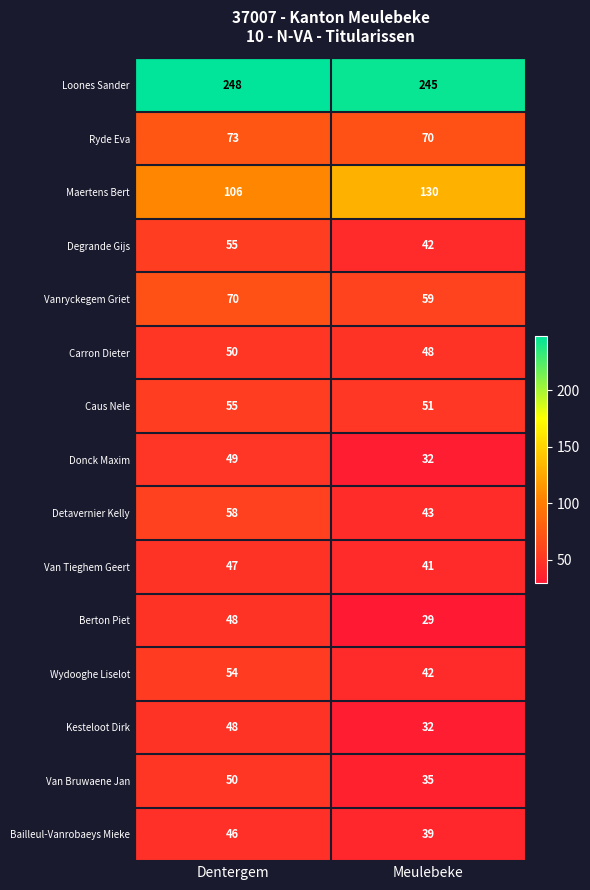

Reading left to right, extract all data points from this chart.

Loones Sander: 248	245
Ryde Eva: 73	70
Maertens Bert: 106	130
Degrande Gijs: 55	42
Vanryckegem Griet: 70	59
Carron Dieter: 50	48
Caus Nele: 55	51
Donck Maxim: 49	32
Detavernier Kelly: 58	43
Van Tieghem Geert: 47	41
Berton Piet: 48	29
Wydooghe Liselot: 54	42
Kesteloot Dirk: 48	32
Van Bruwaene Jan: 50	35
Bailleul-Vanrobaeys Mieke: 46	39